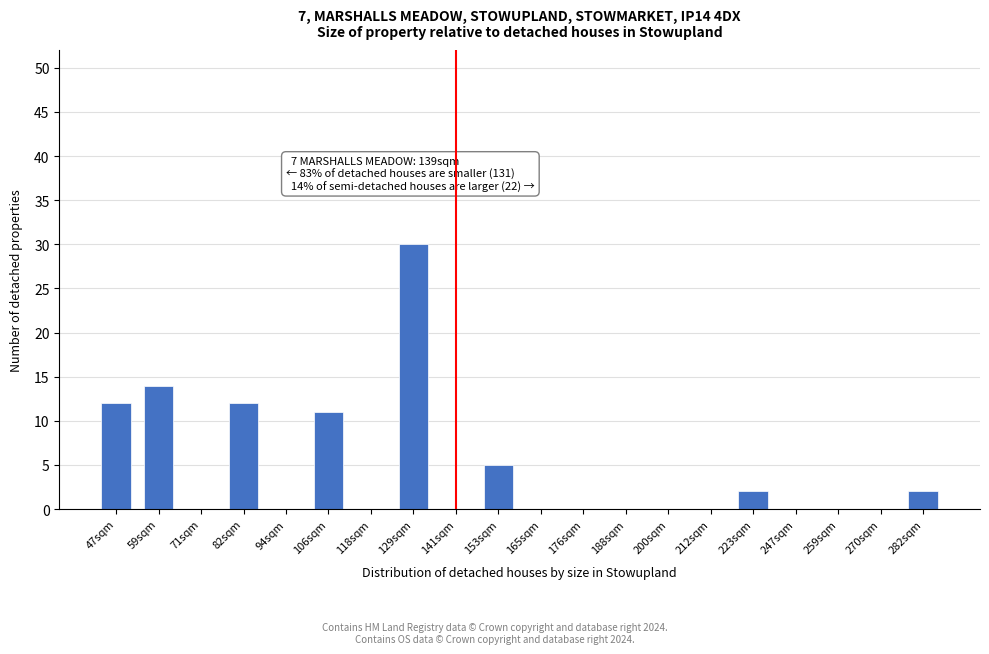

Reading left to right, what are all the values shown in this chart?

47sqm=12	59sqm=14	71sqm=0	82sqm=12	94sqm=0	106sqm=11	118sqm=0	129sqm=30	141sqm=0	153sqm=5	165sqm=0	176sqm=0	188sqm=0	200sqm=0	212sqm=0	223sqm=2	247sqm=0	259sqm=0	270sqm=0	282sqm=2